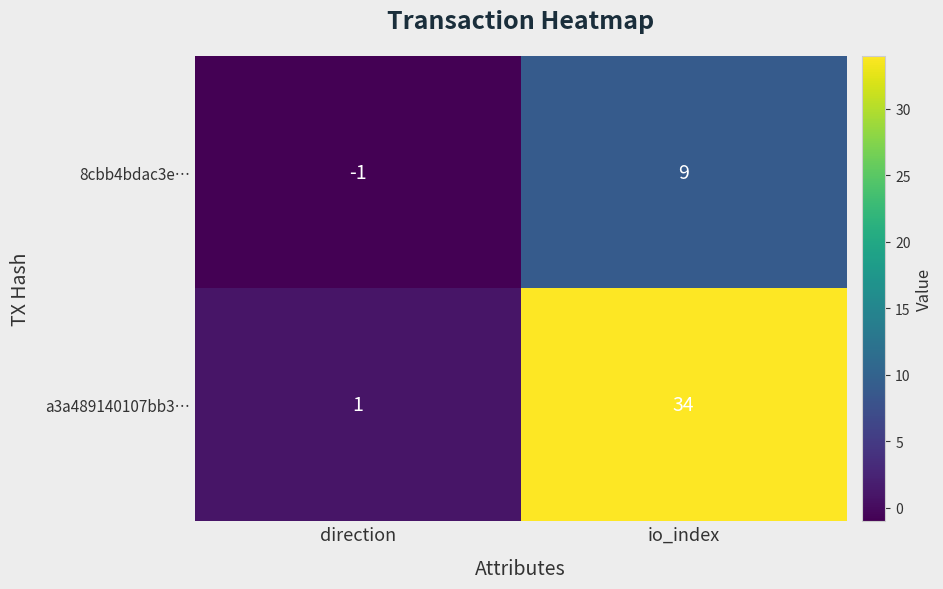

What is the sum of the 8cbb4bdac3e… values at direction and io_index?

8